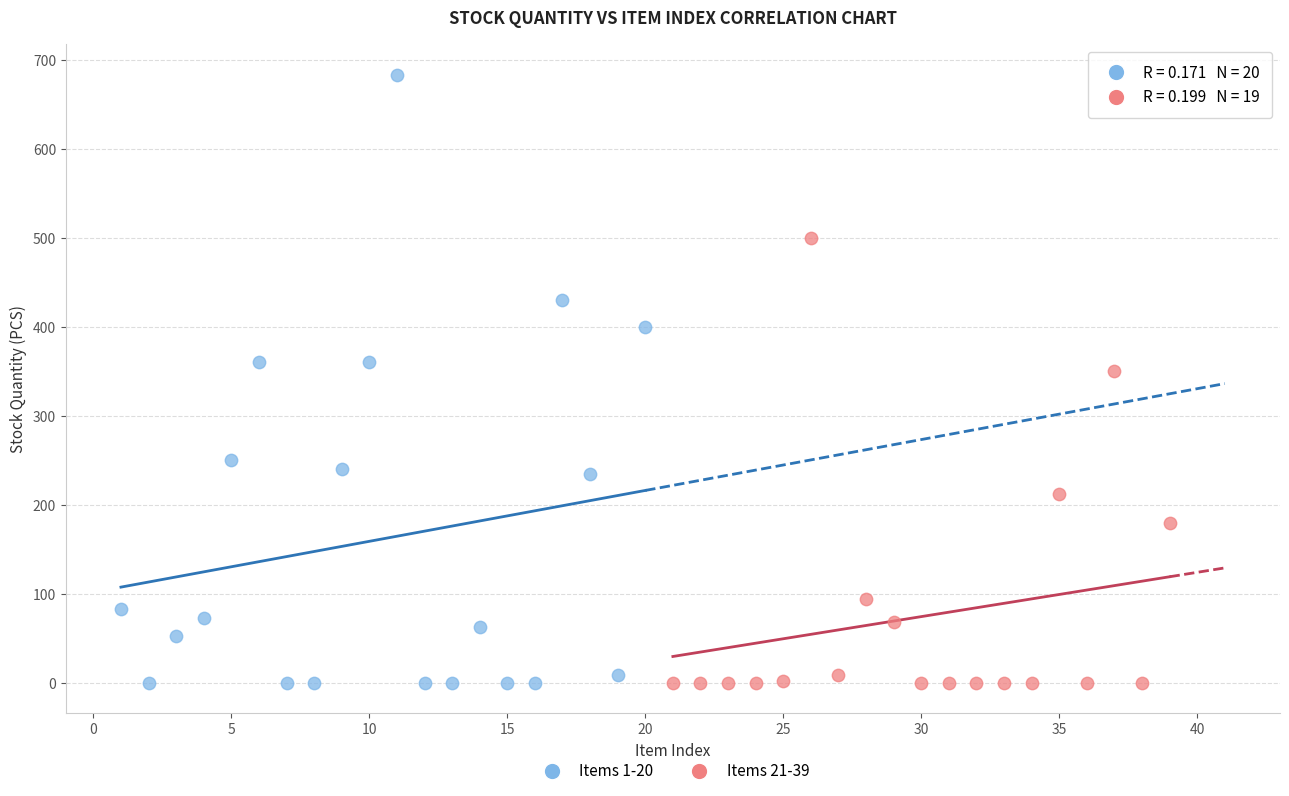

Which series has the largest Y range (max minus min)?

Items 1-20